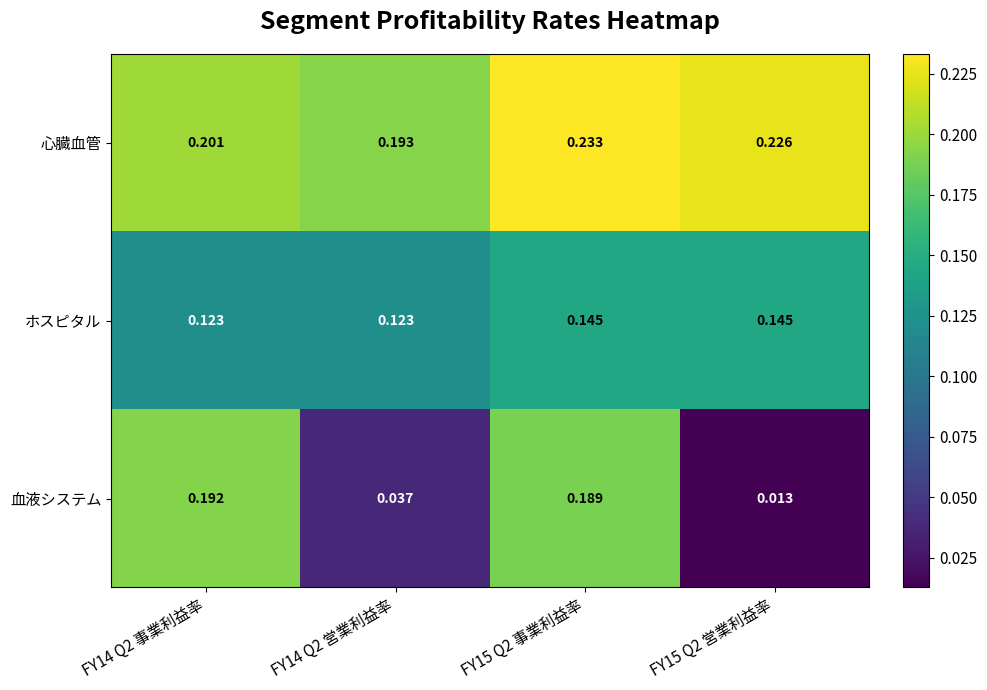

At which category is the sum across all series the highest?

FY15 Q2 事業利益率